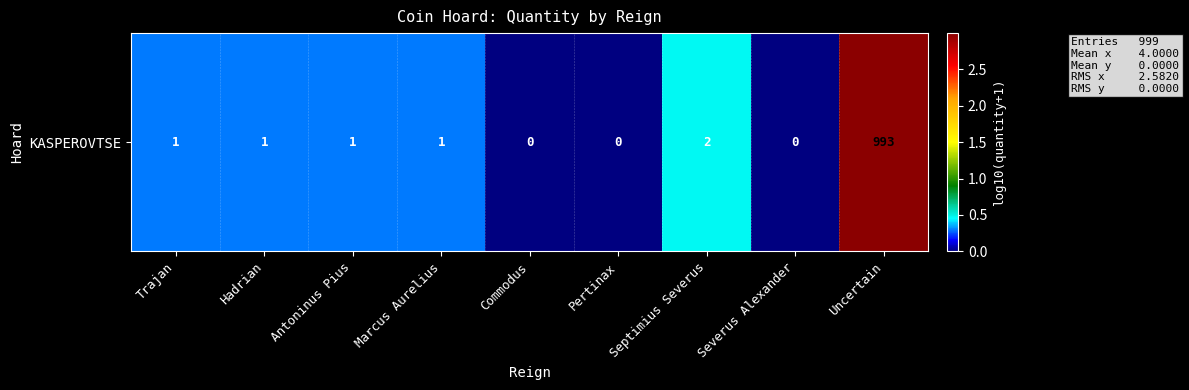

Which has a higher value, Trajan or Marcus Aurelius?

Trajan